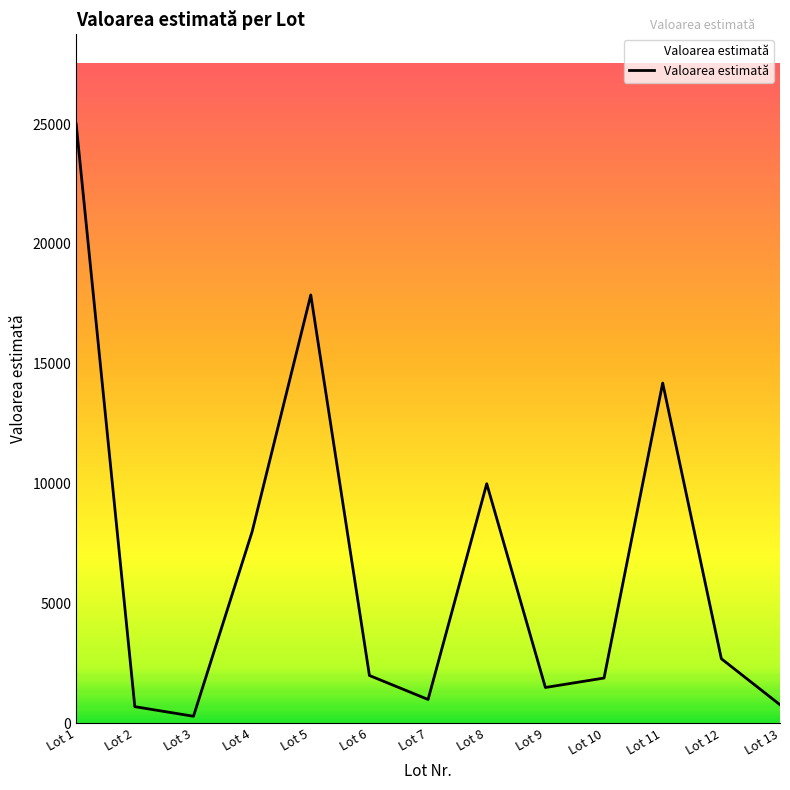

What is the difference between the values at Lot 2 and Lot 6?

1300